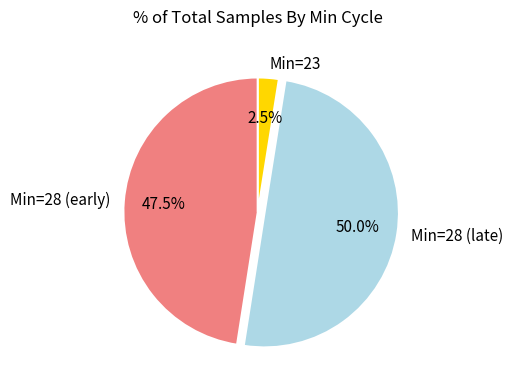

Does Min=28 (early) represent more than half of the total?

No